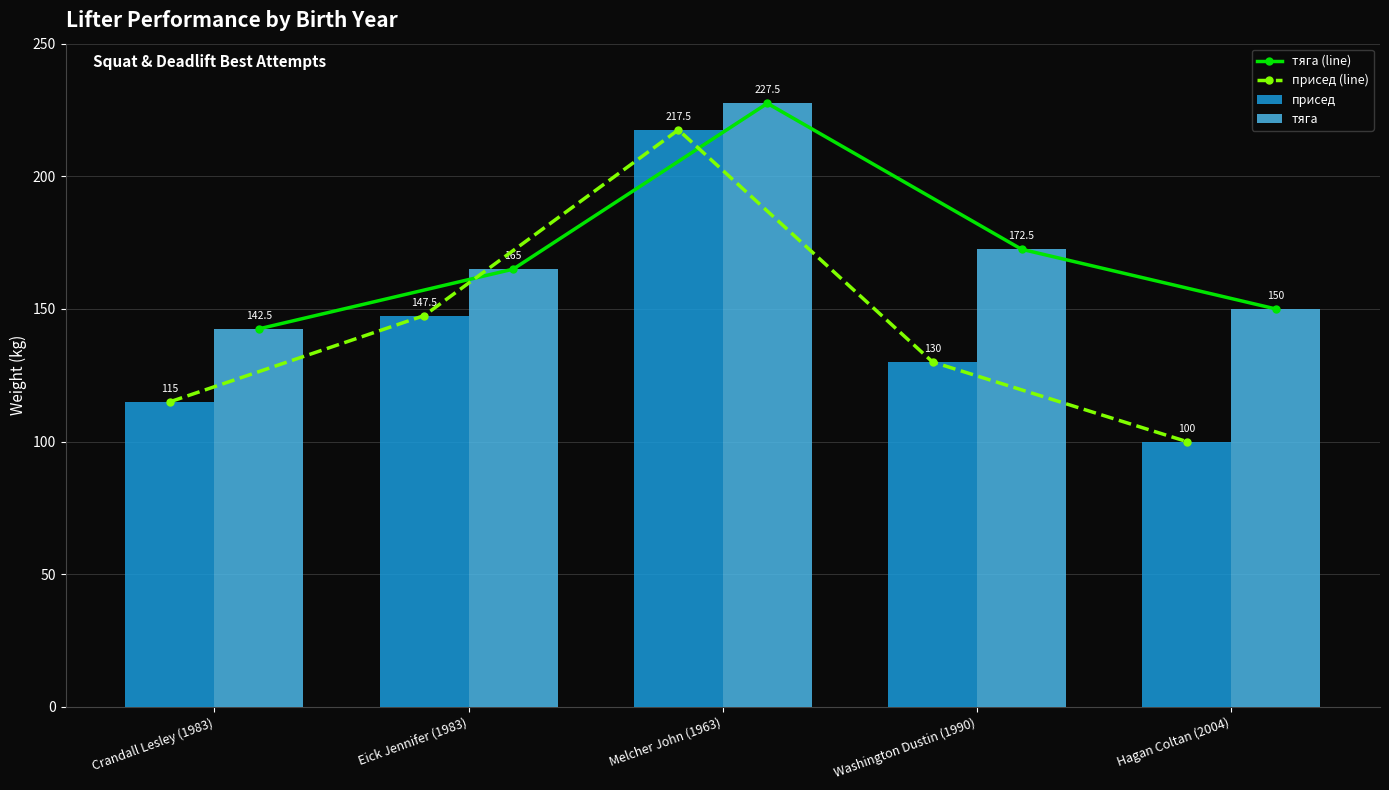

List the series in order of their peak value, lowest first.

присед (line), присед, тяга (line), тяга